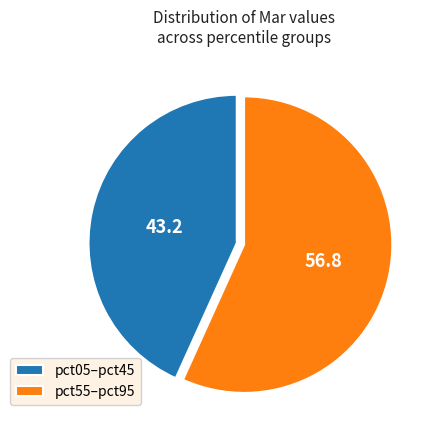

How many slices are in this pie chart?

2